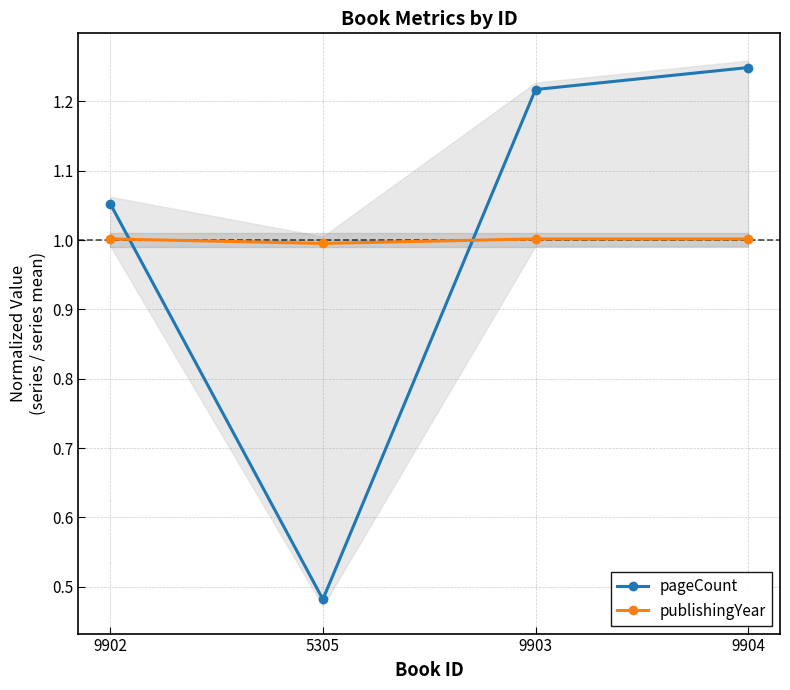

Is this an area chart (filled region under the line)?

No